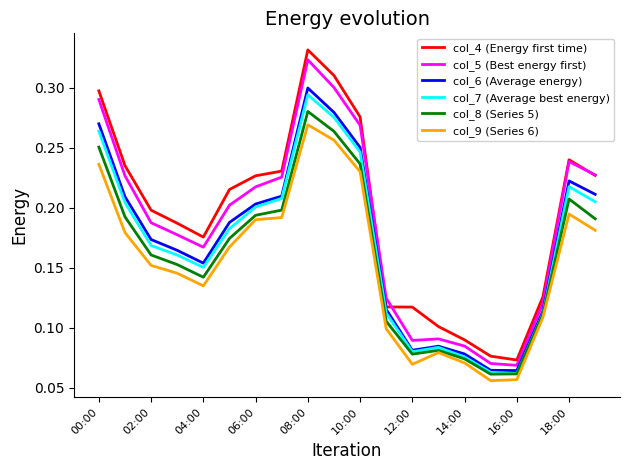

True or false: col_8 (Series 5) and col_5 (Best energy first) cross at least once.

False